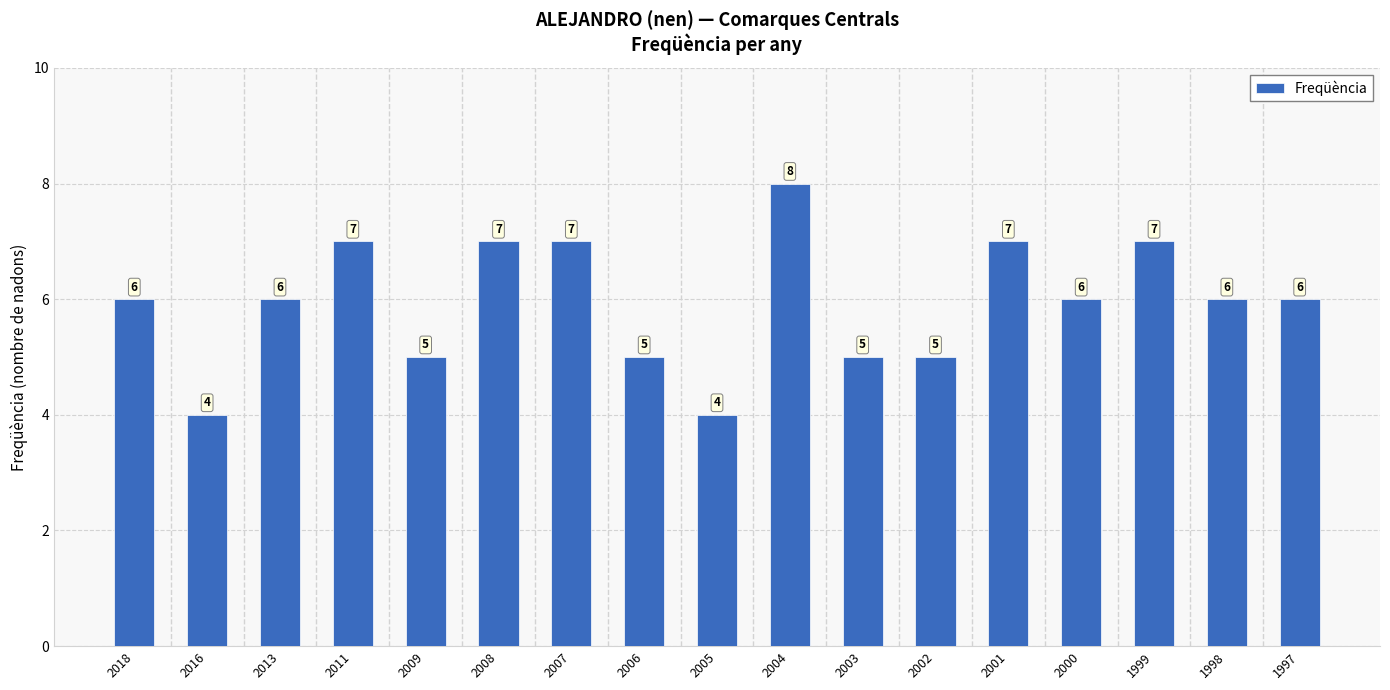

Count the values in the range 5 to 7.

14